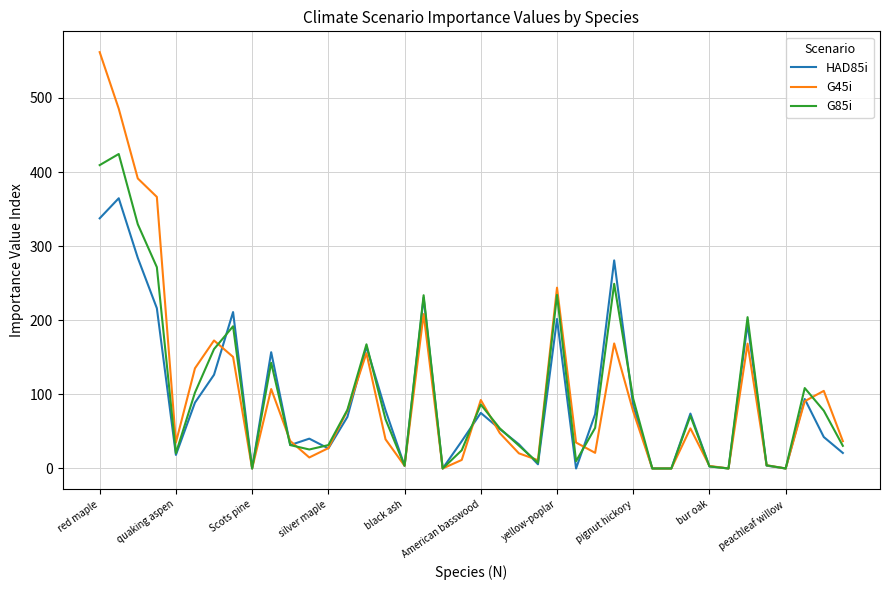

Rank the series by their maximum value, from lowest to highest.

HAD85i, G85i, G45i